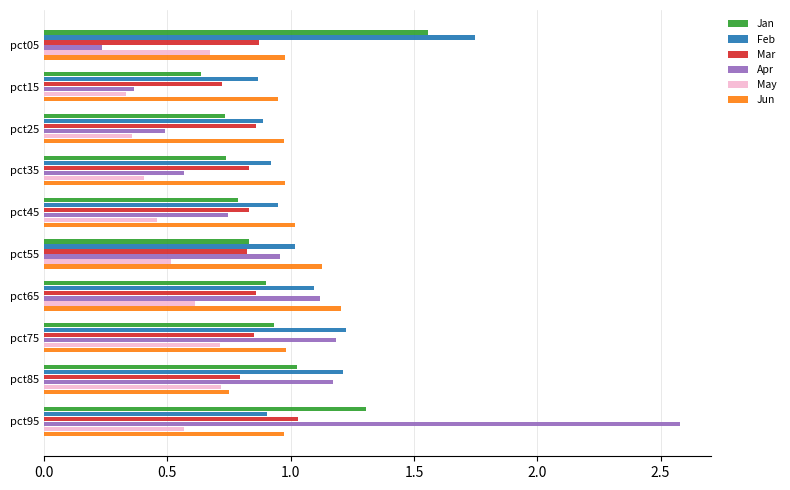

What is the spread (max minus min) of values at pct95?

2.0